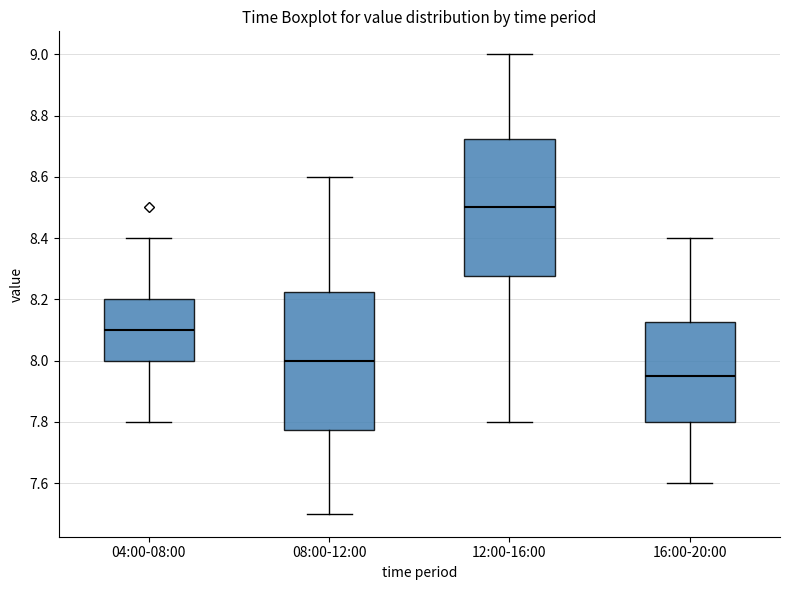

Reading left to right, transcribe this box plot: for each box, give where its median line is, the range the box spans, and where its two whiskers end, as read against the y-axis. The values are not printed on the chart, so give them approximately, as read against the axis.

04:00-08:00: median 8.10, box 8.00 to 8.20, whiskers 7.80 to 8.40
08:00-12:00: median 8.00, box 7.78 to 8.22, whiskers 7.50 to 8.60
12:00-16:00: median 8.50, box 8.28 to 8.72, whiskers 7.80 to 9.00
16:00-20:00: median 7.96, box 7.80 to 8.12, whiskers 7.60 to 8.40